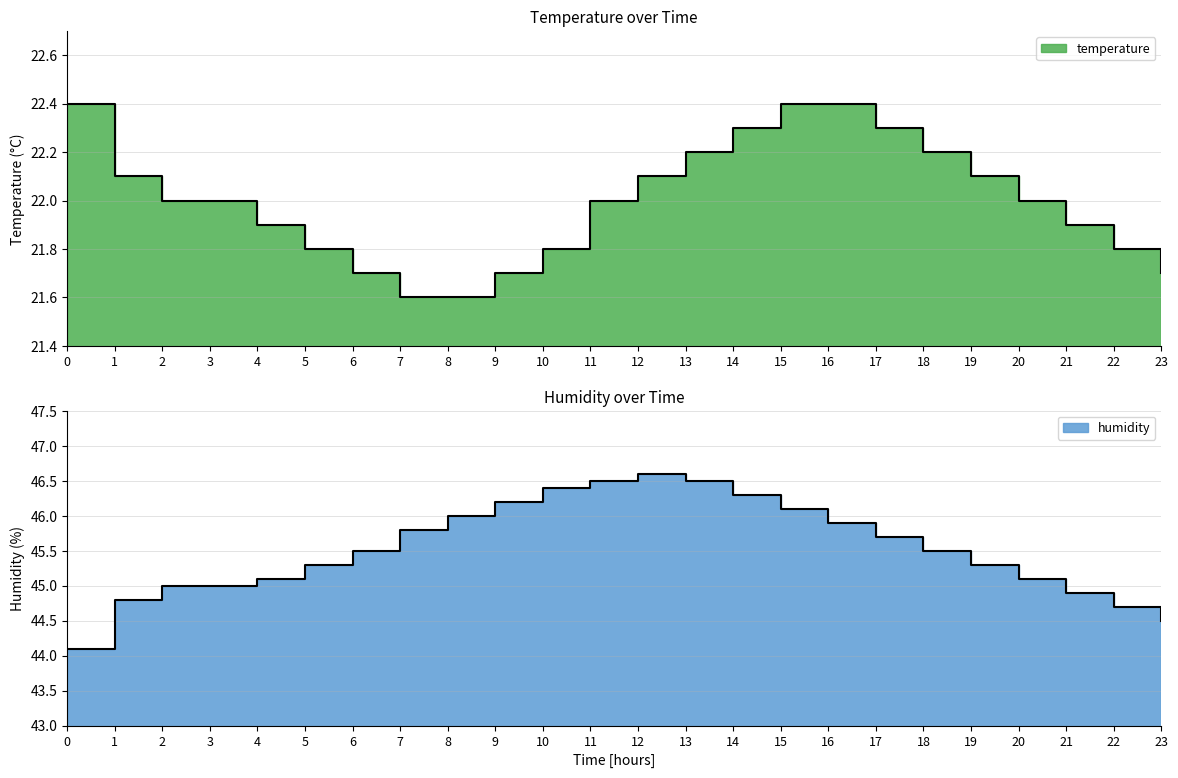

True or false: temperature and humidity cross at least once.

False